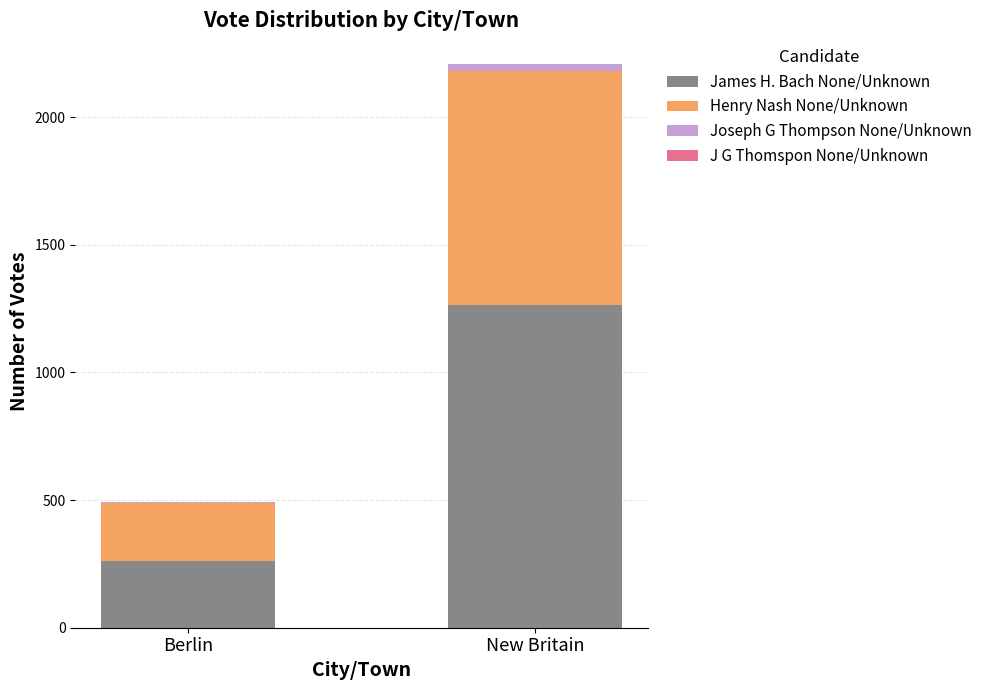

At which category is the sum across all series the highest?

New Britain